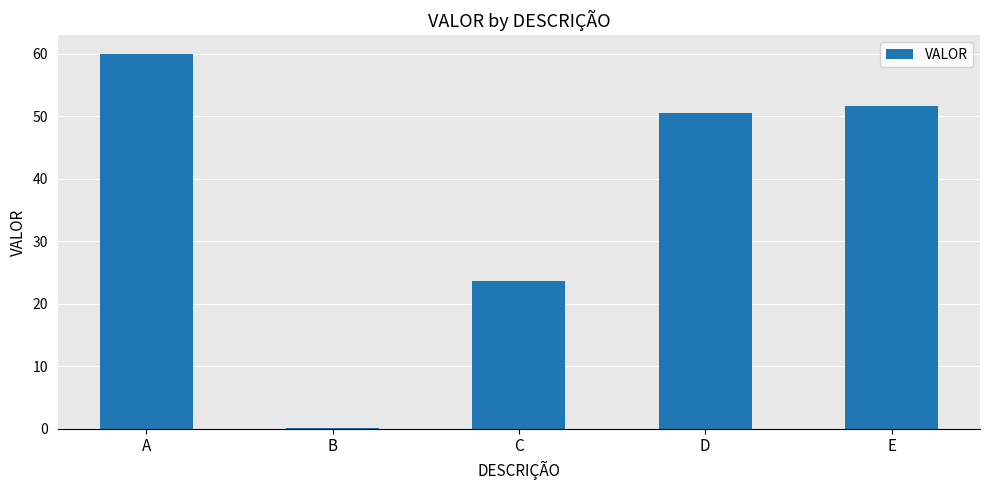

True or false: the data shows 103.7 at A.

False